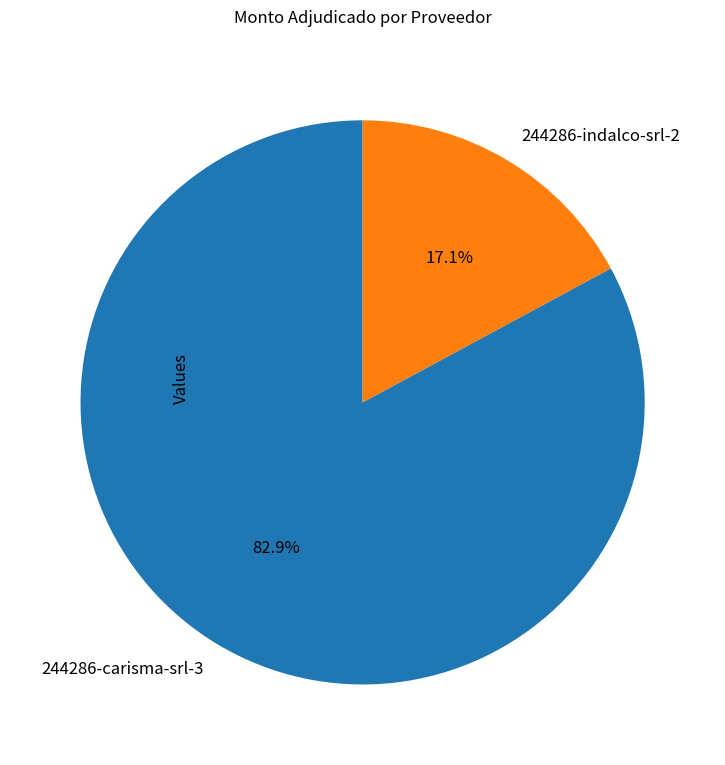

Which has a higher value, 244286-carisma-srl-3 or 244286-indalco-srl-2?

244286-carisma-srl-3